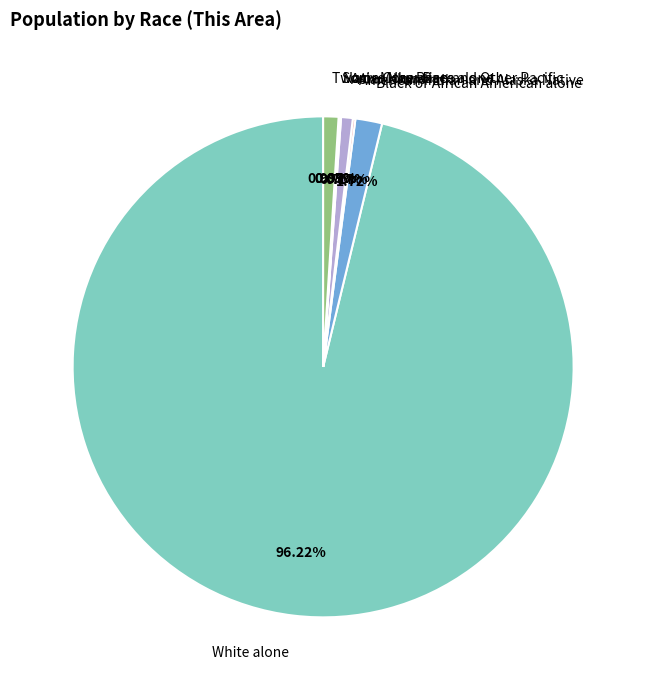

What is the ratio of the value at Two or More Races to the value at Asian alone?

1.3